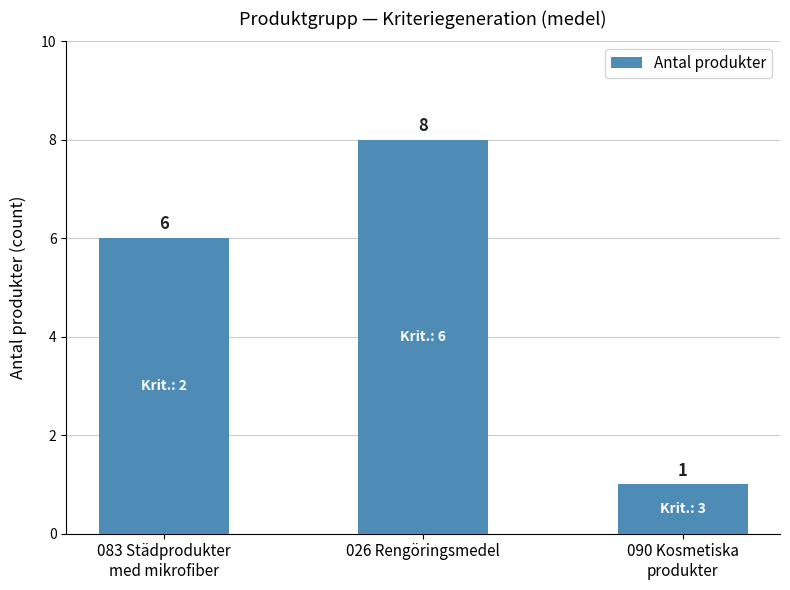

Reading left to right, what are all the values shown in this chart?

083 Städprodukter
med mikrofiber=6	026 Rengöringsmedel=8	090 Kosmetiska
produkter=1